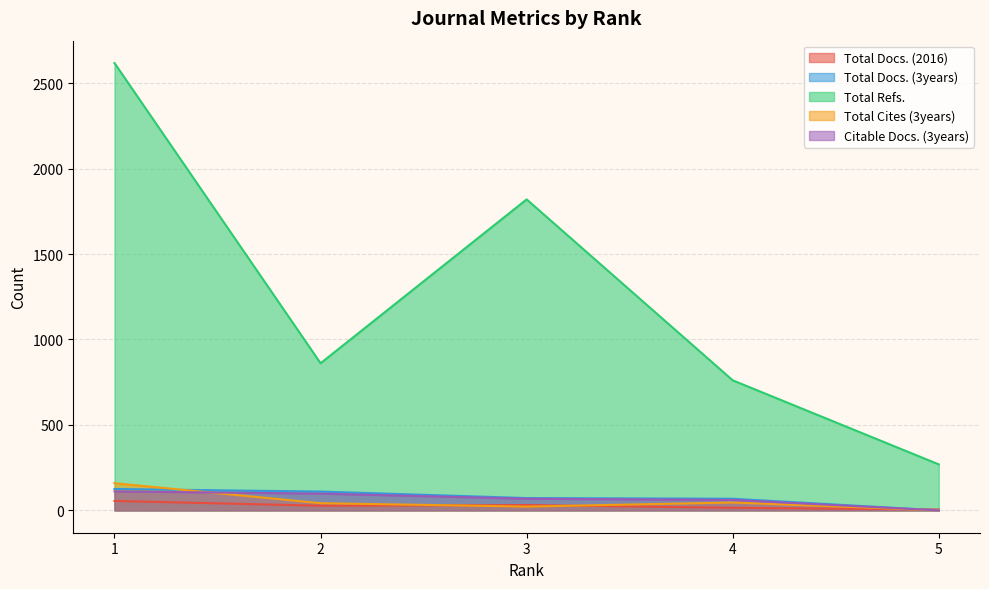

After their last crossing, which series has the higher values: Total Docs. (3years) or Total Docs. (2016)?

Total Docs. (2016)